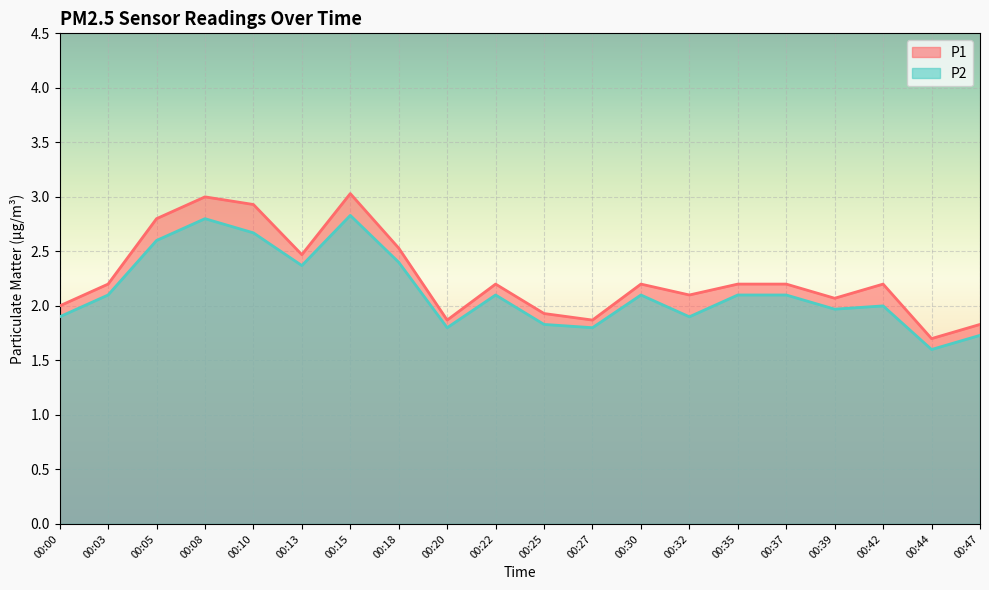

Rank the series at 00:39 from highest to lowest value.

P1, P2